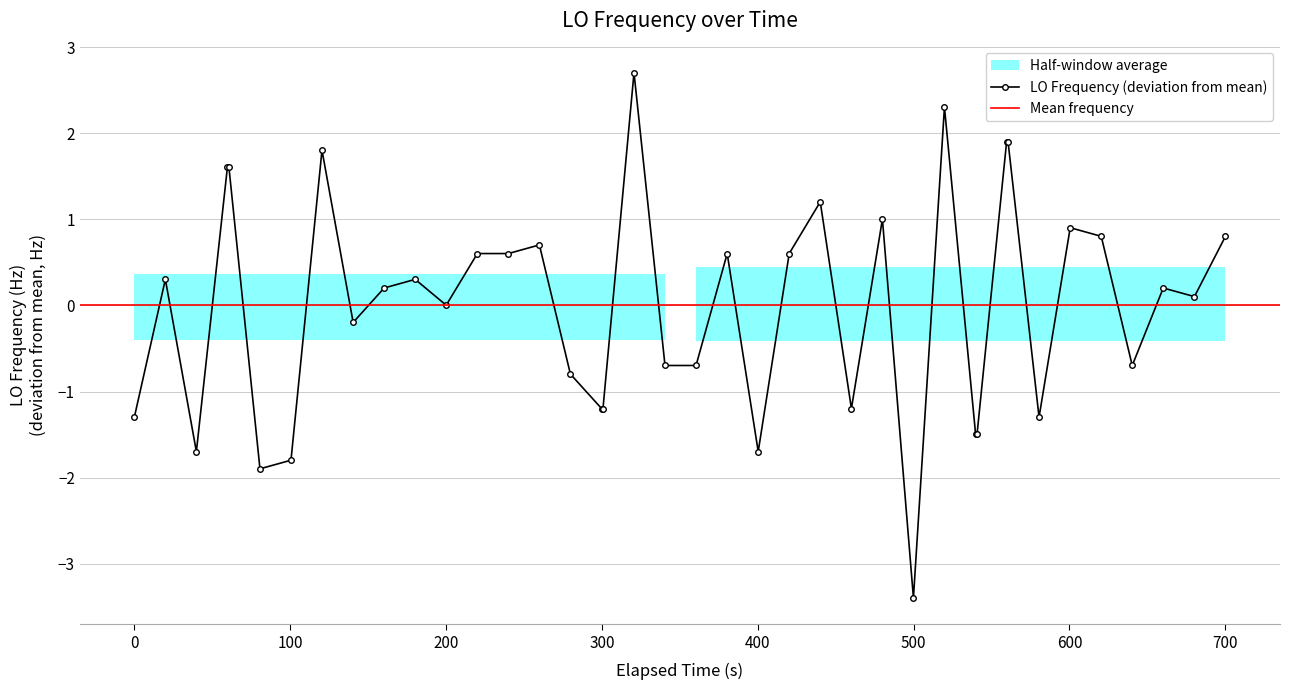

What is the minimum value for LO Frequency (deviation from mean)?

-3.4